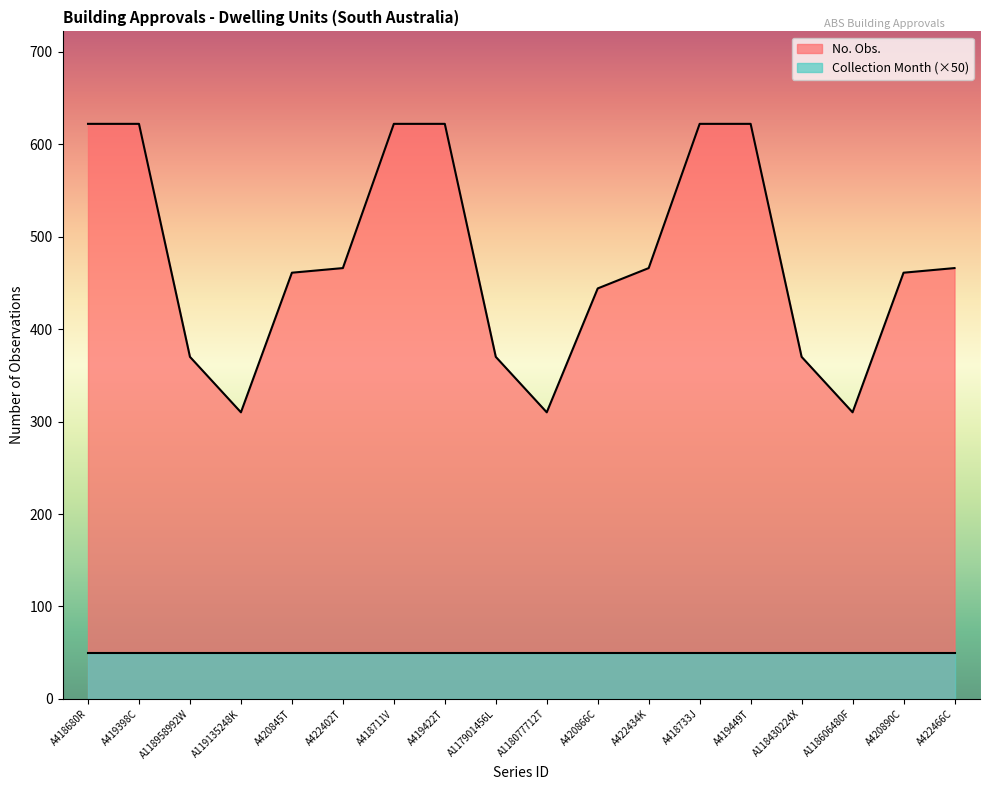

What is the average value?

474